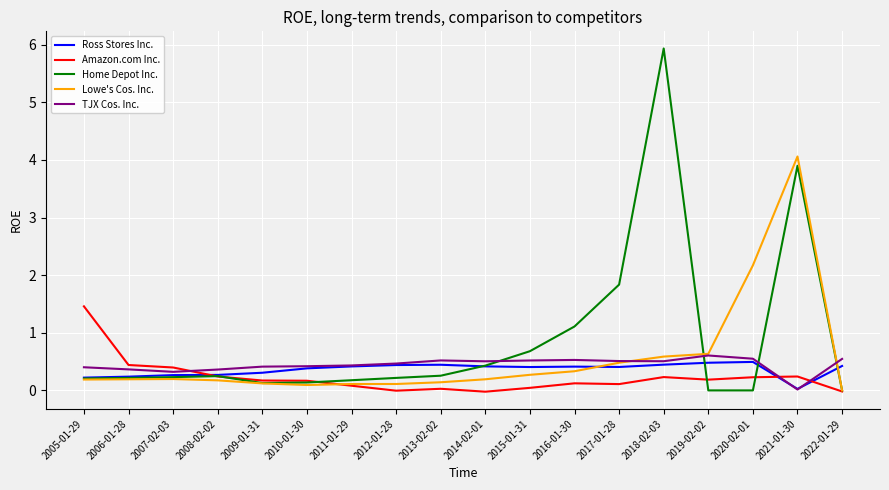

How many categories are shown in the chart?

18